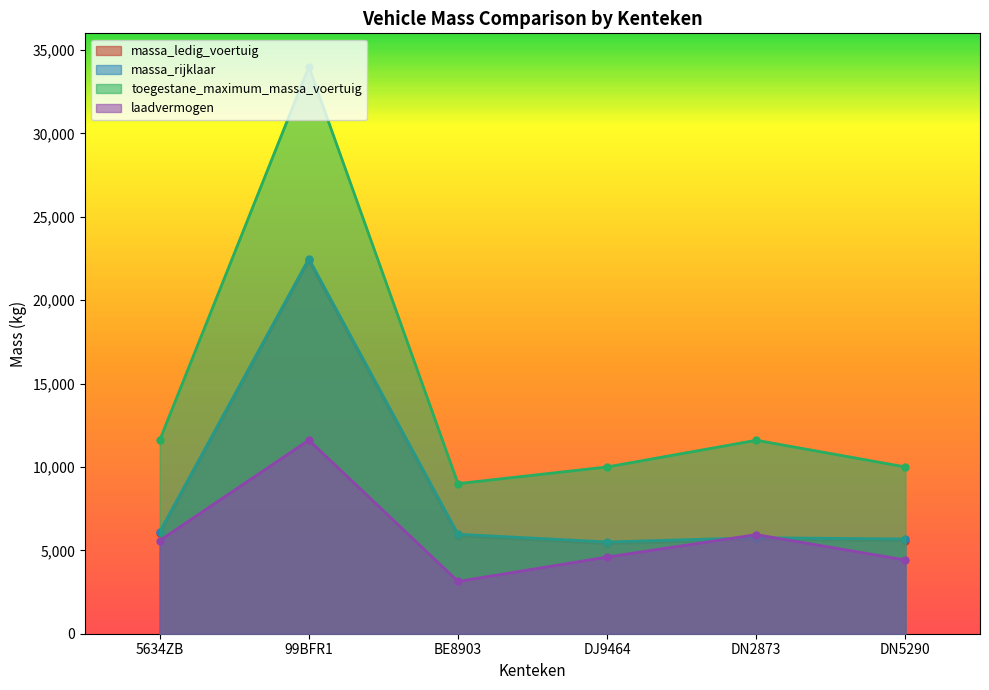

What is the minimum value for massa_ledig_voertuig?

5402